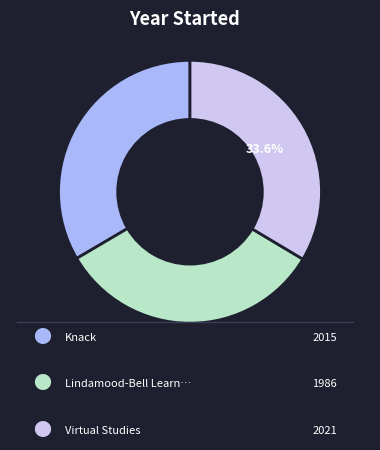

Does any single category account for the majority?

No